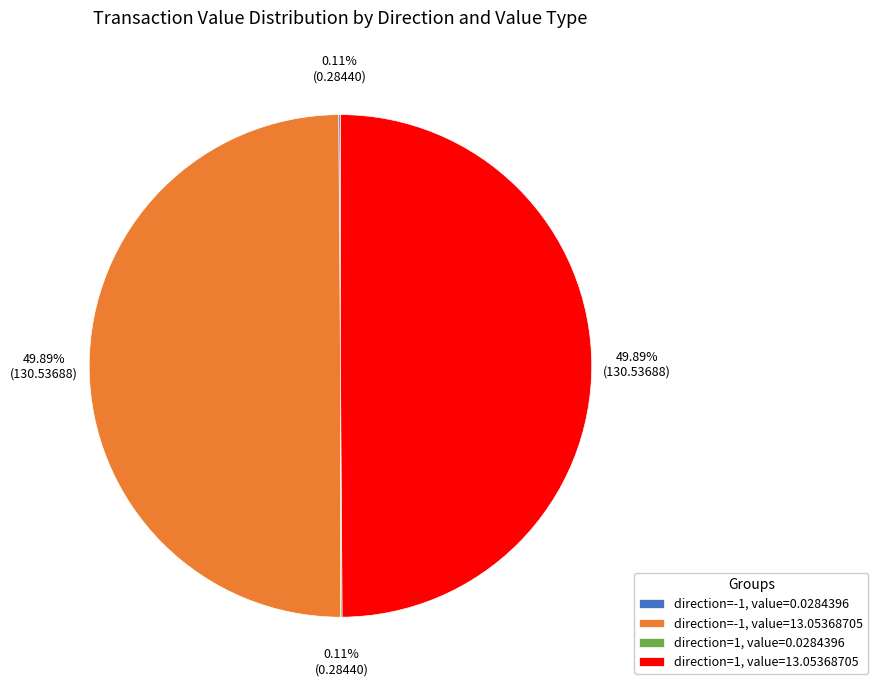

Approximately how many times larger is the value at direction=-1, value=13.05368705 compared to direction=1, value=13.05368705?

1.0